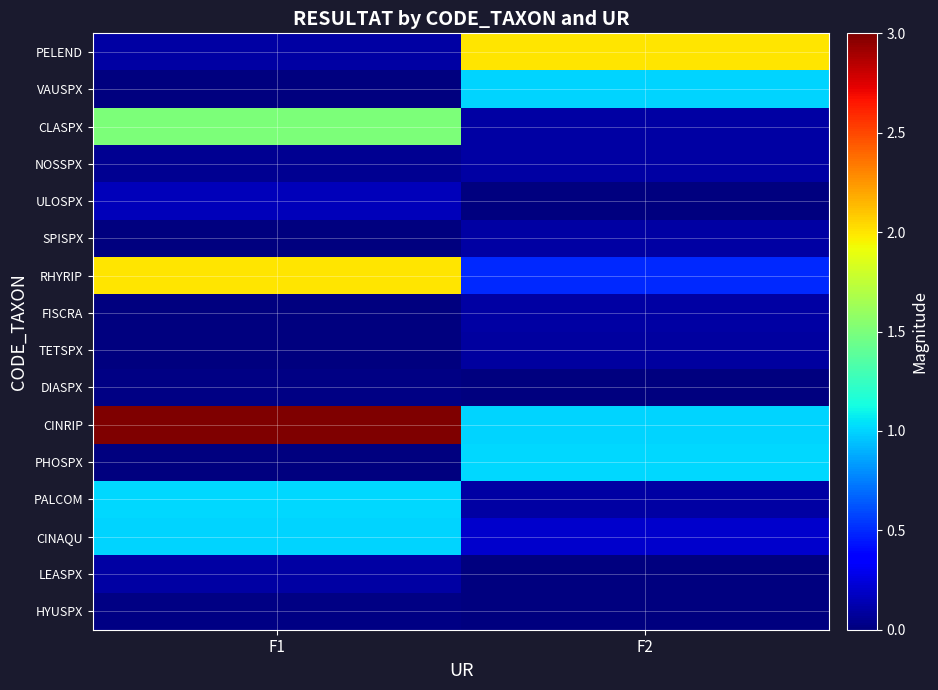

List the series in order of their peak value, lowest first.

HYUSPX, DIASPX, TETSPX, LEASPX, FISCRA, SPISPX, NOSSPX, ULOSPX, CINAQU, VAUSPX, PALCOM, PHOSPX, CLASPX, RHYRIP, PELEND, CINRIP